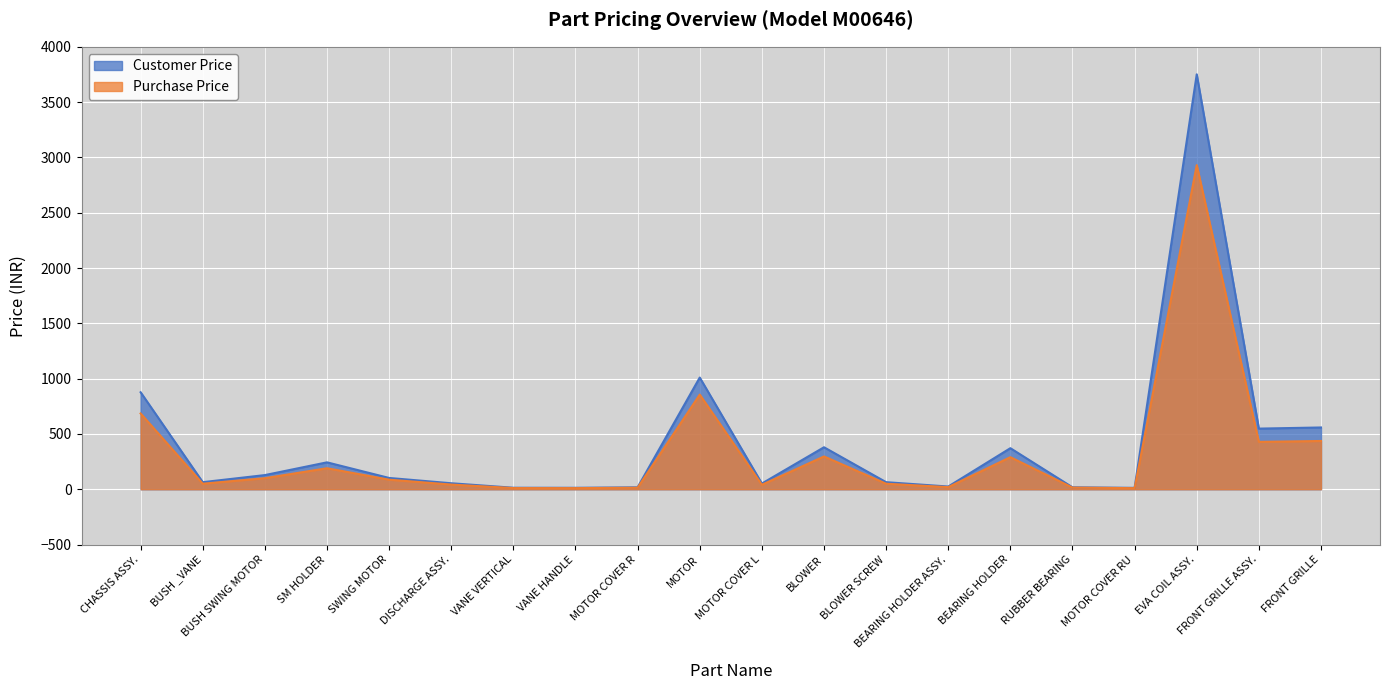

The value of Purchase Price at BEARING HOLDER is 290.0. True or false?

True